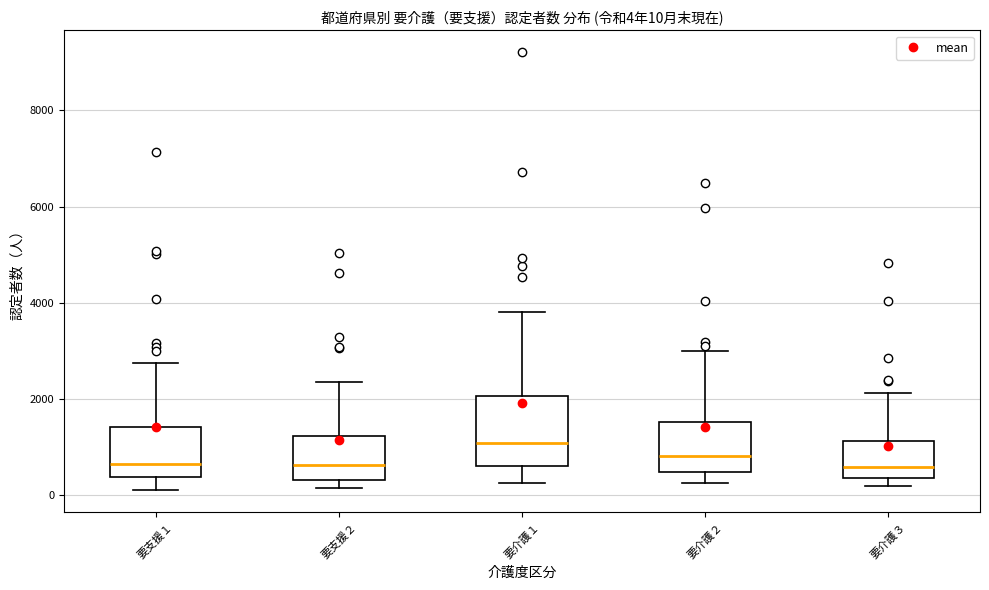

Which box is the tallest, from its lower edge to its upper edge?

要介護１